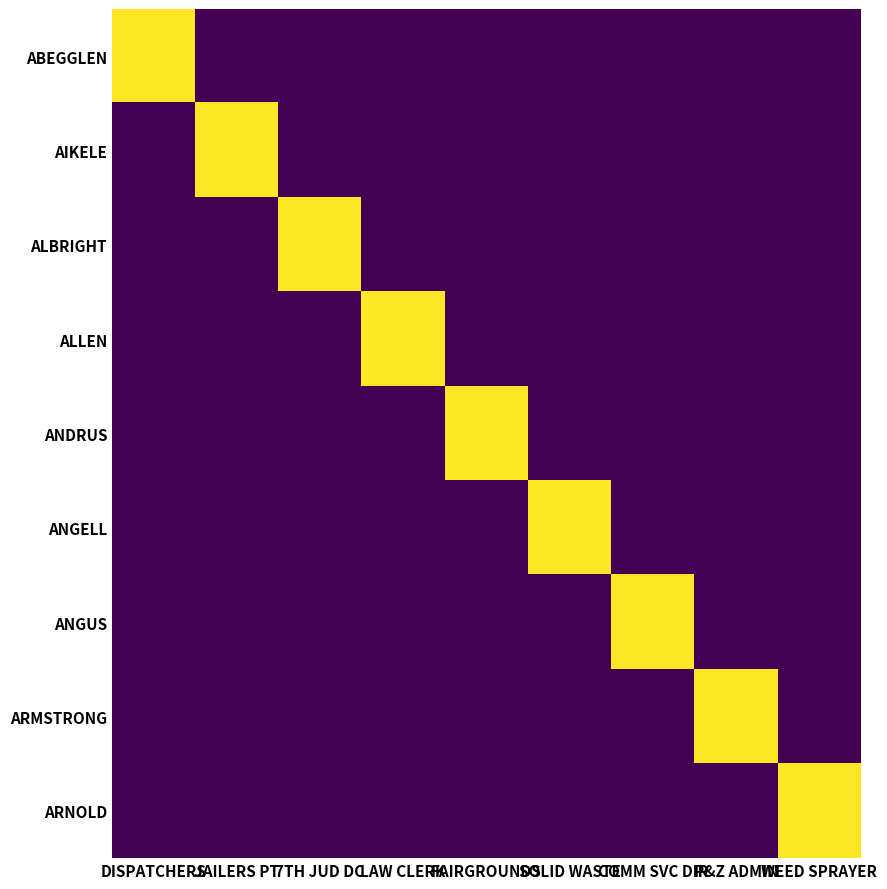

Reading left to right, list all the values displayed in this chart.

ABEGGLEN: DISPATCHERS=1	JAILERS PT=0	7TH JUD DC=0	LAW CLERK=0	FAIRGROUNDS=0	SOLID WASTE=0	COMM SVC DIR=0	P&Z ADMIN=0	WEED SPRAYER=0
AIKELE: DISPATCHERS=0	JAILERS PT=1	7TH JUD DC=0	LAW CLERK=0	FAIRGROUNDS=0	SOLID WASTE=0	COMM SVC DIR=0	P&Z ADMIN=0	WEED SPRAYER=0
ALBRIGHT: DISPATCHERS=0	JAILERS PT=0	7TH JUD DC=1	LAW CLERK=0	FAIRGROUNDS=0	SOLID WASTE=0	COMM SVC DIR=0	P&Z ADMIN=0	WEED SPRAYER=0
ALLEN: DISPATCHERS=0	JAILERS PT=0	7TH JUD DC=0	LAW CLERK=1	FAIRGROUNDS=0	SOLID WASTE=0	COMM SVC DIR=0	P&Z ADMIN=0	WEED SPRAYER=0
ANDRUS: DISPATCHERS=0	JAILERS PT=0	7TH JUD DC=0	LAW CLERK=0	FAIRGROUNDS=1	SOLID WASTE=0	COMM SVC DIR=0	P&Z ADMIN=0	WEED SPRAYER=0
ANGELL: DISPATCHERS=0	JAILERS PT=0	7TH JUD DC=0	LAW CLERK=0	FAIRGROUNDS=0	SOLID WASTE=1	COMM SVC DIR=0	P&Z ADMIN=0	WEED SPRAYER=0
ANGUS: DISPATCHERS=0	JAILERS PT=0	7TH JUD DC=0	LAW CLERK=0	FAIRGROUNDS=0	SOLID WASTE=0	COMM SVC DIR=1	P&Z ADMIN=0	WEED SPRAYER=0
ARMSTRONG: DISPATCHERS=0	JAILERS PT=0	7TH JUD DC=0	LAW CLERK=0	FAIRGROUNDS=0	SOLID WASTE=0	COMM SVC DIR=0	P&Z ADMIN=1	WEED SPRAYER=0
ARNOLD: DISPATCHERS=0	JAILERS PT=0	7TH JUD DC=0	LAW CLERK=0	FAIRGROUNDS=0	SOLID WASTE=0	COMM SVC DIR=0	P&Z ADMIN=0	WEED SPRAYER=1